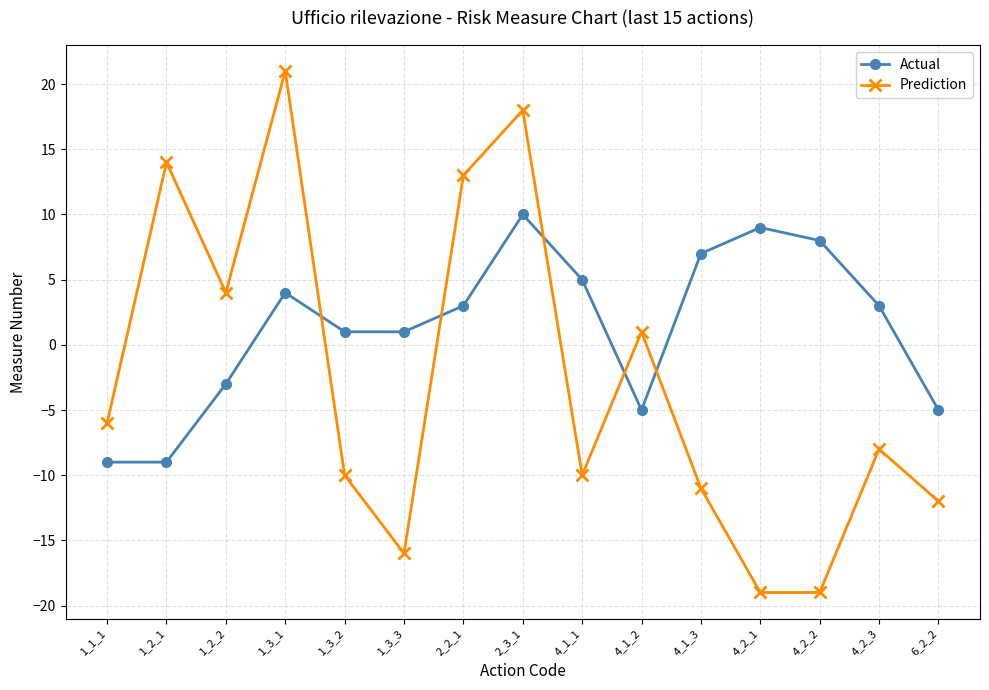

Reading left to right, list all the values displayed in this chart.

Actual: 1_1_1=-9	1_2_1=-9	1_2_2=-3	1_3_1=4	1_3_2=1	1_3_3=1	2_2_1=3	2_3_1=10	4_1_1=5	4_1_2=-5	4_1_3=7	4_2_1=9	4_2_2=8	4_2_3=3	6_2_2=-5
Prediction: 1_1_1=-6	1_2_1=14	1_2_2=4	1_3_1=21	1_3_2=-10	1_3_3=-16	2_2_1=13	2_3_1=18	4_1_1=-10	4_1_2=1	4_1_3=-11	4_2_1=-19	4_2_2=-19	4_2_3=-8	6_2_2=-12